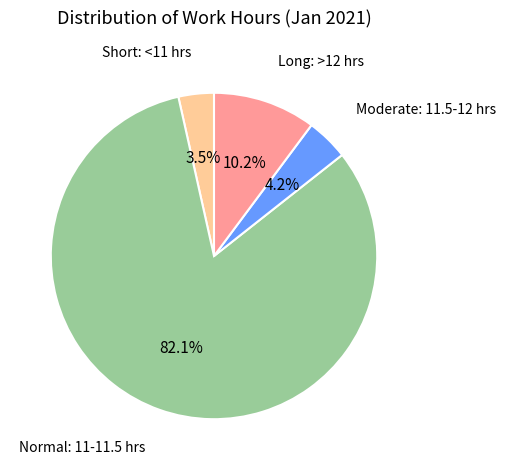

How many segments does this pie chart have?

4